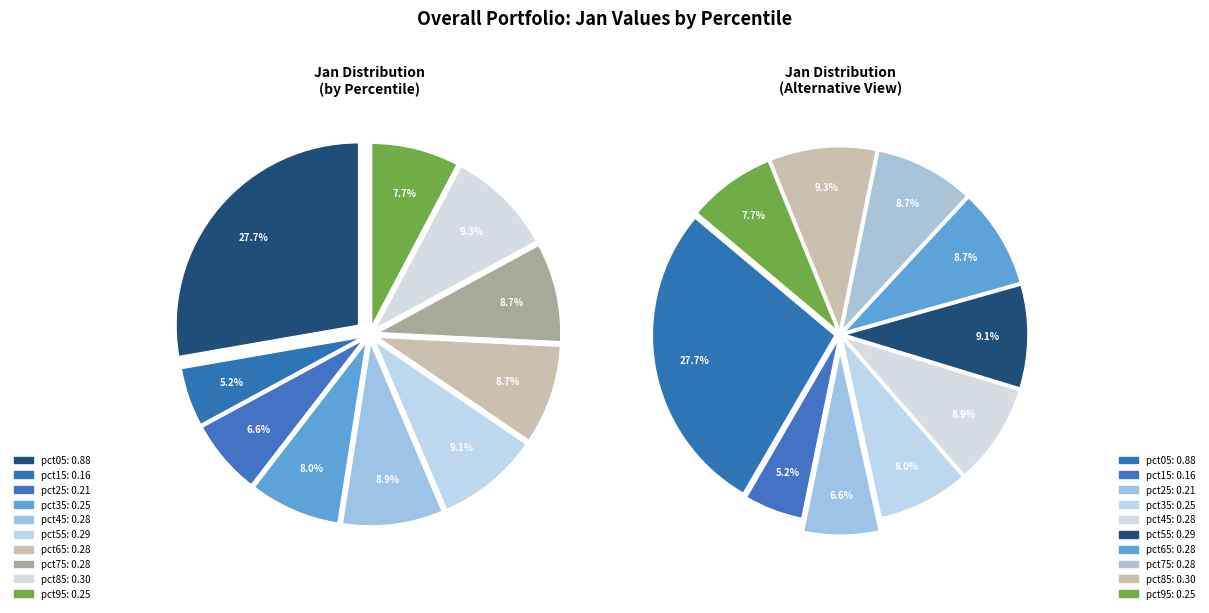

Between pct85 and pct05, which is larger?

pct05